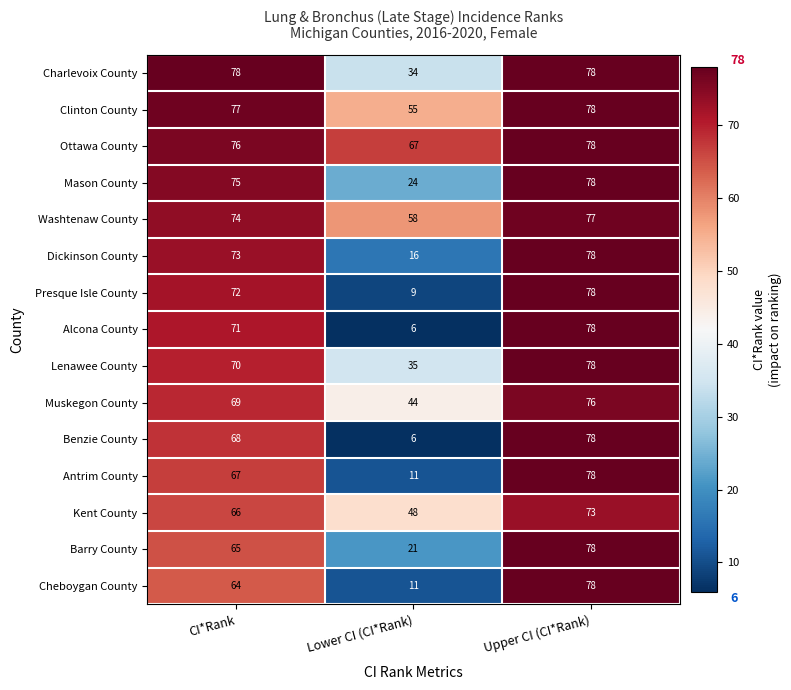

What is the spread (max minus min) of values at CI*Rank?

14